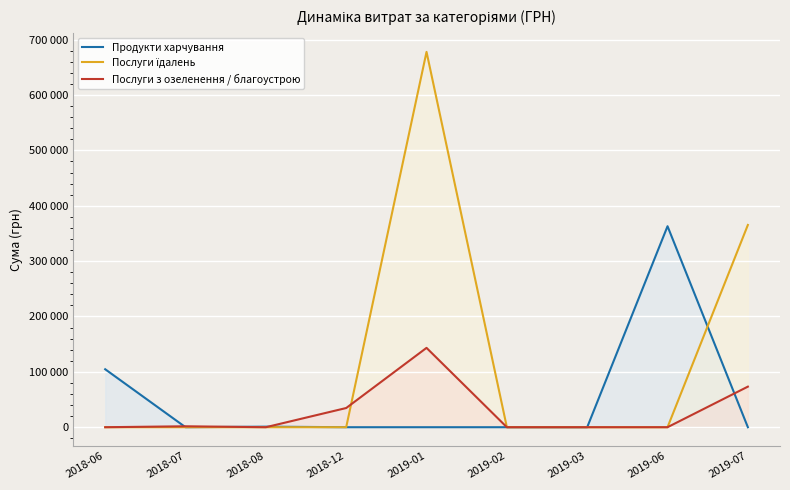

What is the label of the 6th point from the left?

2019-02